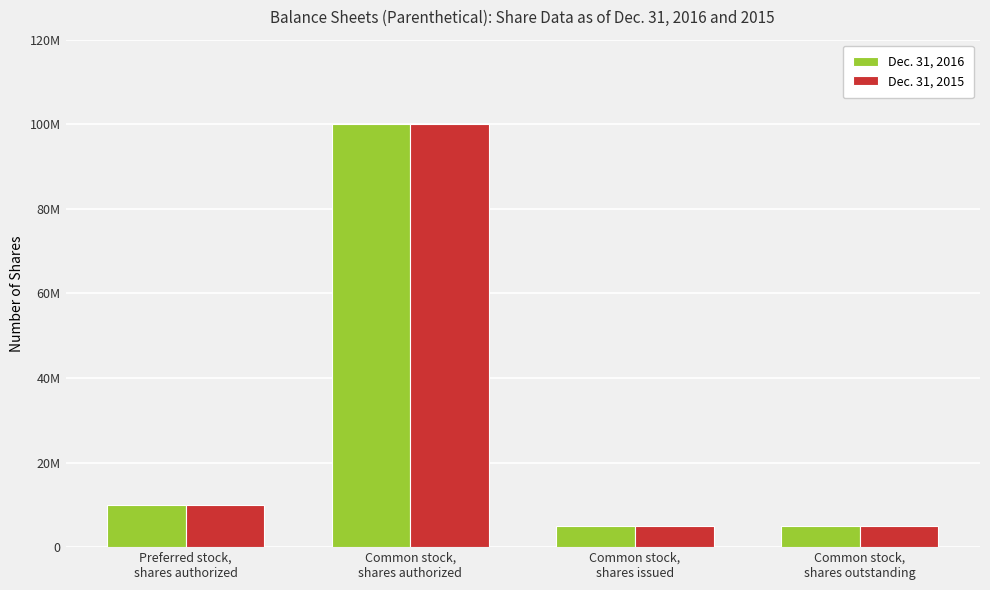

At which category is the sum across all series the highest?

Common stock,
shares authorized